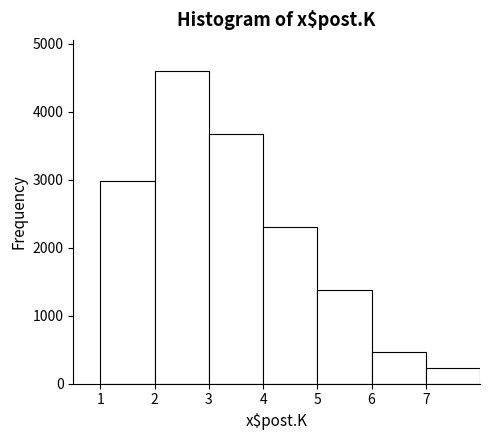

Reading left to right, list every bar in this chart as the range it spans on the x-axis followed by its height. The values are not printed on the chart, so give them approximately, as read against the axis.

1 to 2: 3000
2 to 3: 4600
3 to 4: 3700
4 to 5: 2300
5 to 6: 1400
6 to 7: 500
7 to 8: 200